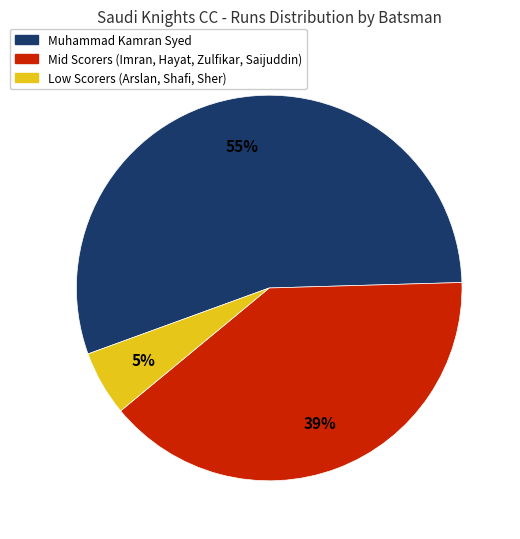

To the nearest percent, what is the average slice percentage?

33%